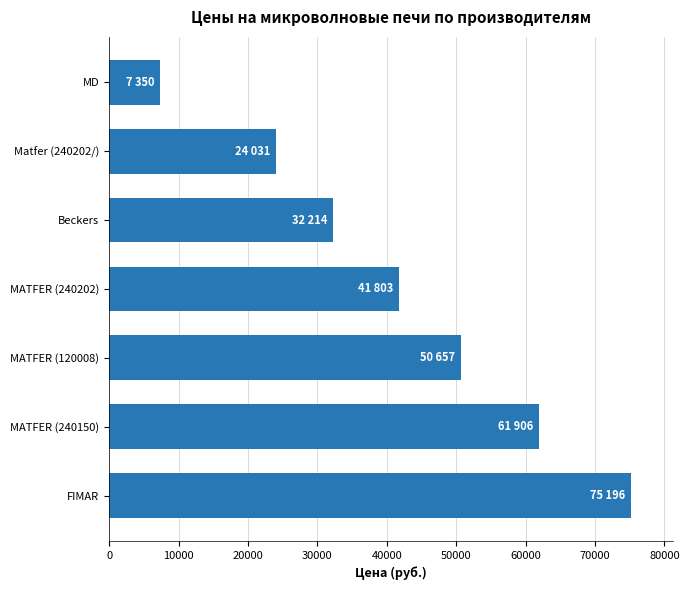

Rank the categories by value from highest to lowest.

FIMAR, MATFER (240150), MATFER (120008), MATFER (240202), Beckers, Matfer (240202/), MD